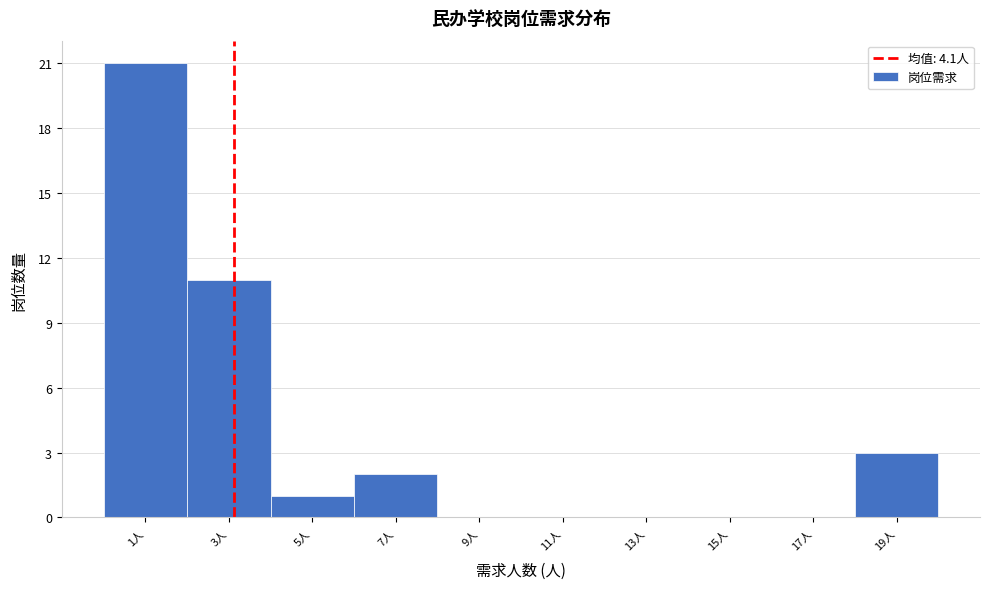

Reading left to right, what are all the values shown in this chart?

1人=21	3人=11	5人=1	7人=2	9人=0	11人=0	13人=0	15人=0	17人=0	19人=3